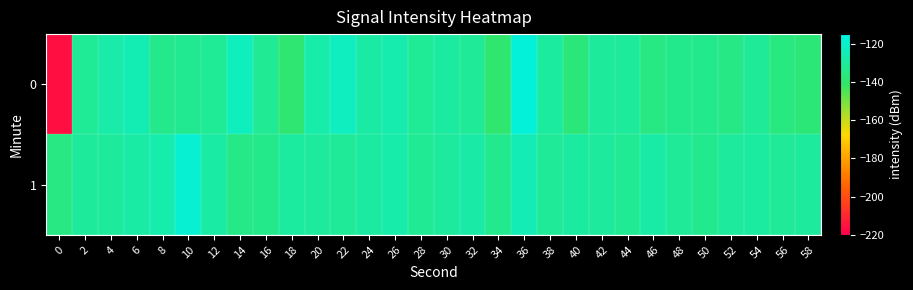

Between 56 and 50, which is larger?

50